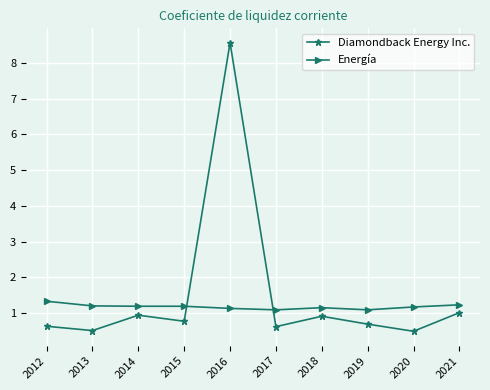

In Diamondback Energy Inc., how many points are lower than both neighbors (excluding endpoints)?

4